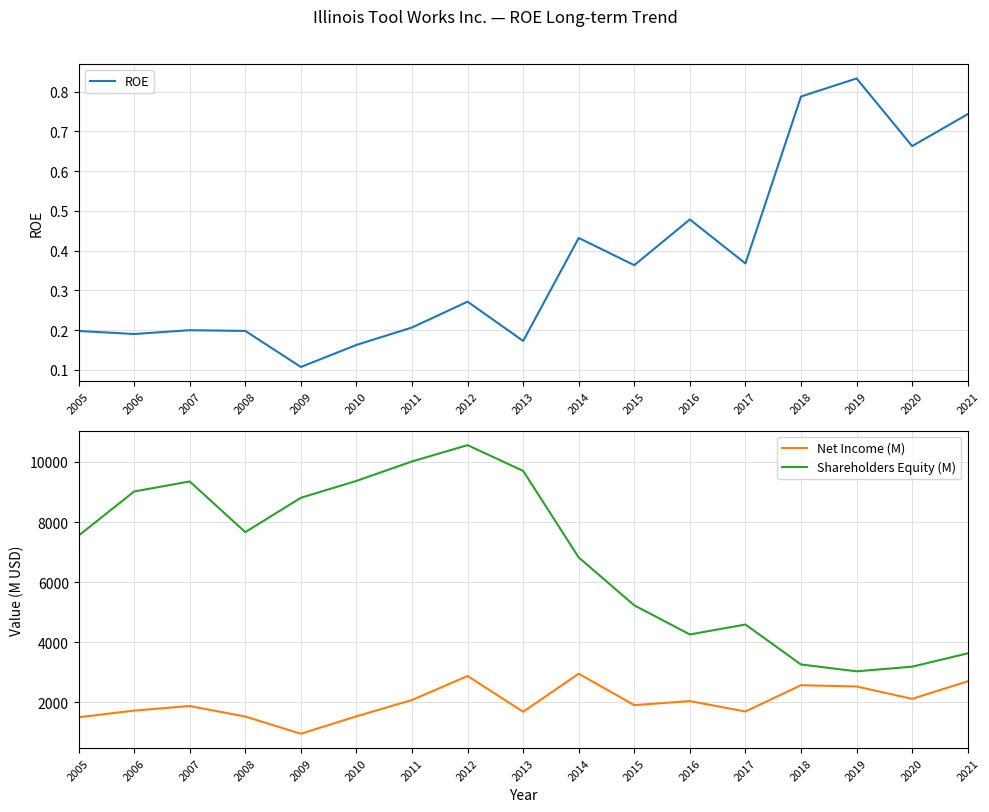

Where is the first local minimum for Net Income (M)?

2009